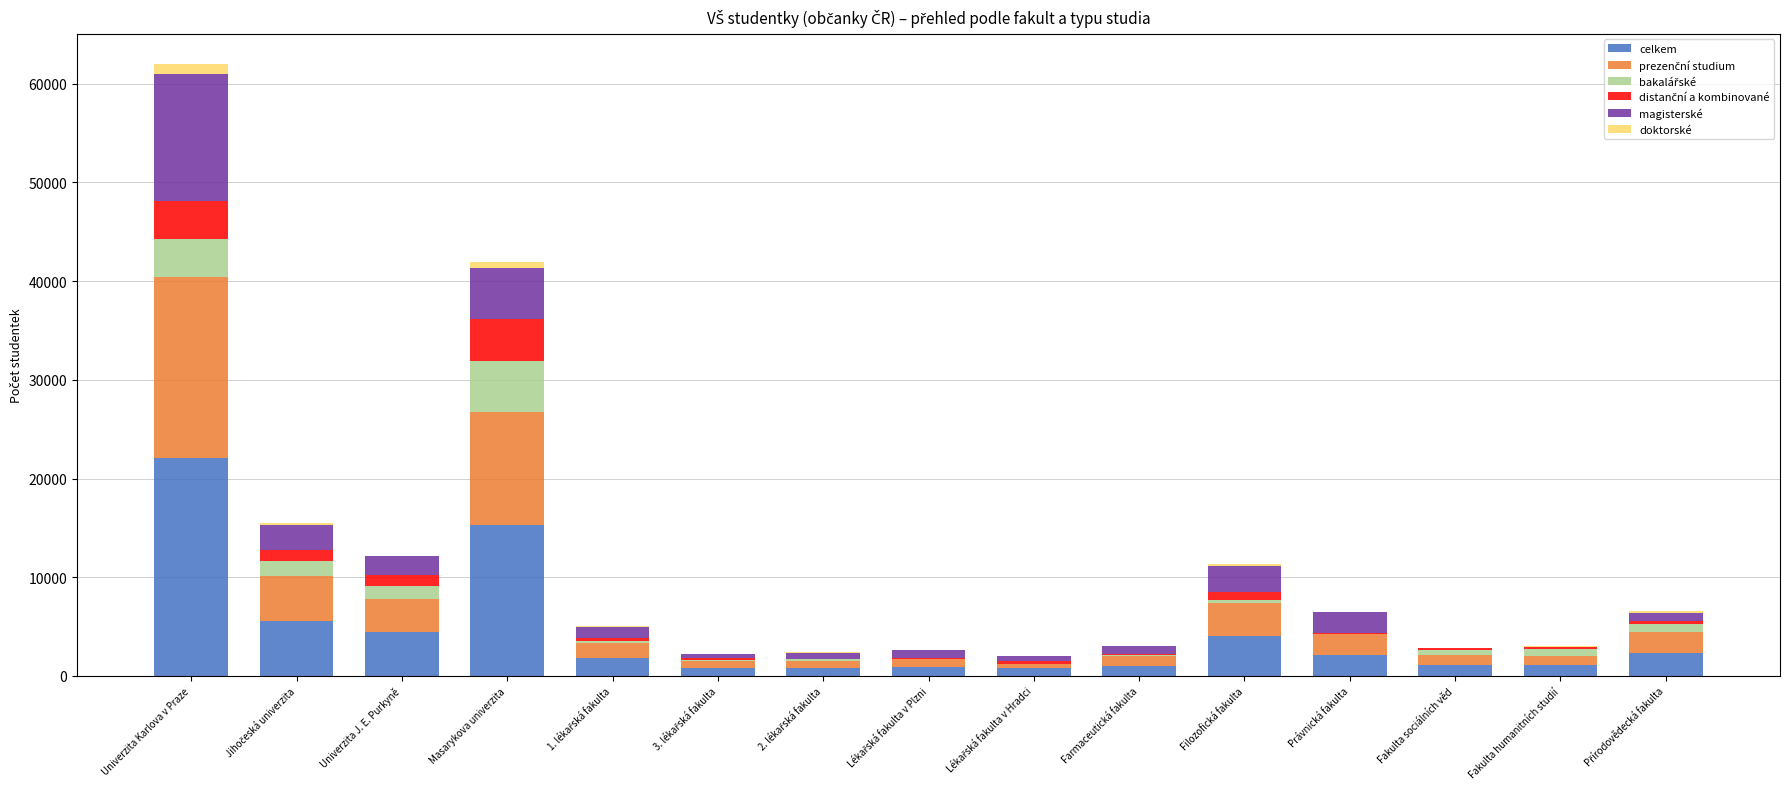

What is the highest value of the celkem series?

22113